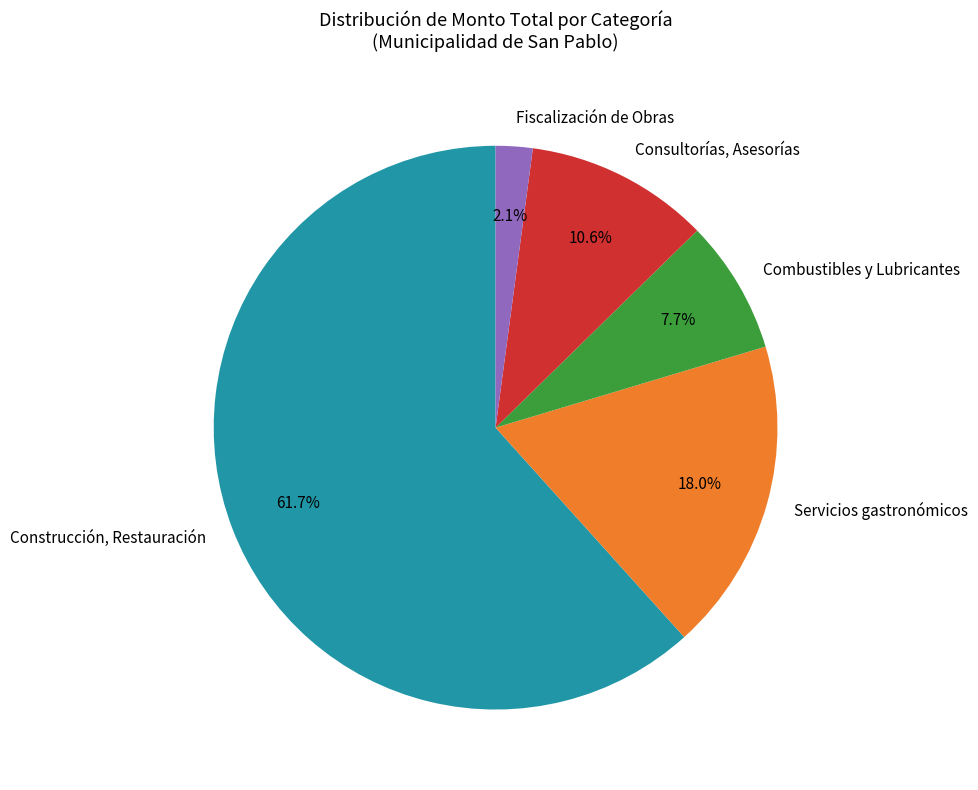

What percentage is NOT represented by Servicios gastronómicos?

82.0%